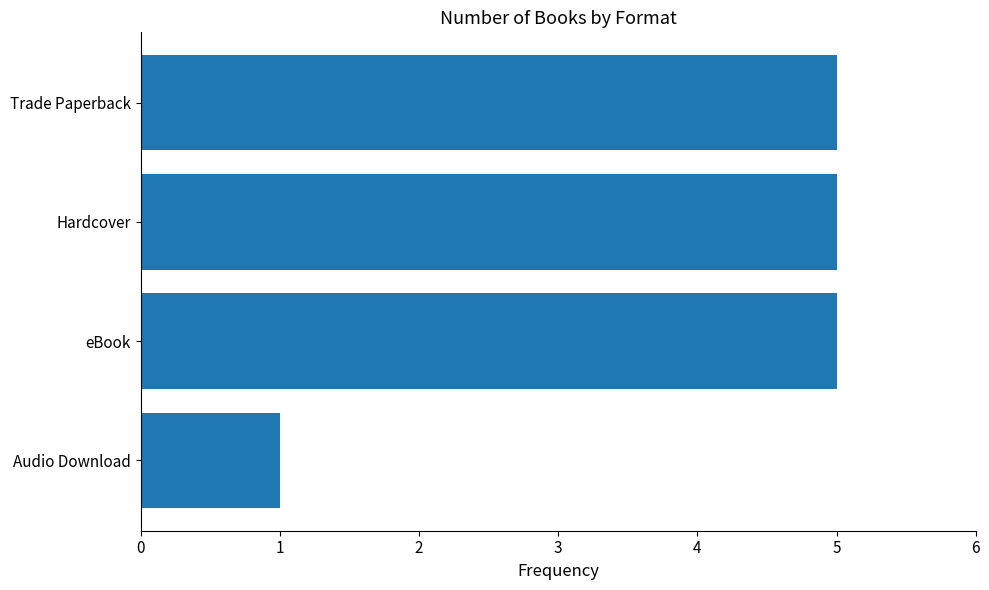

Reading bottom to top, list all the values displayed in this chart.

1	5	5	5